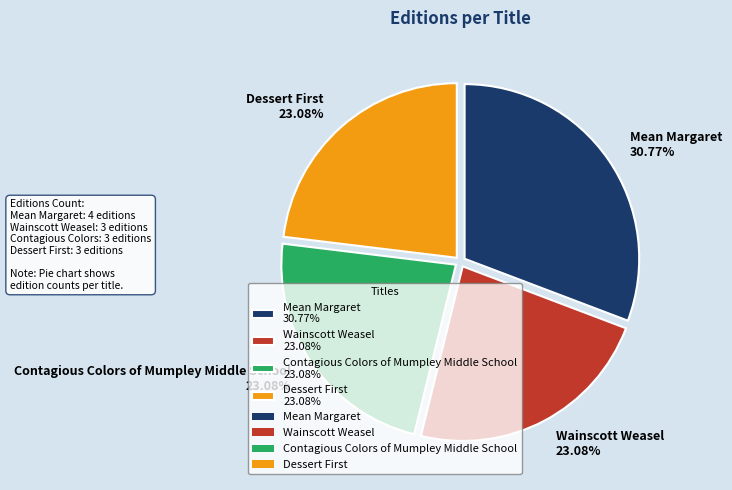

Count the number of slices in the pie.

4